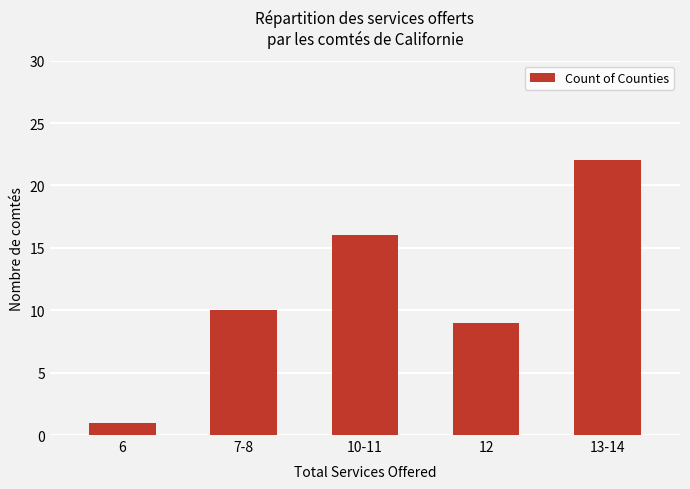

List the labels in order of value, smallest first.

6, 12, 7-8, 10-11, 13-14